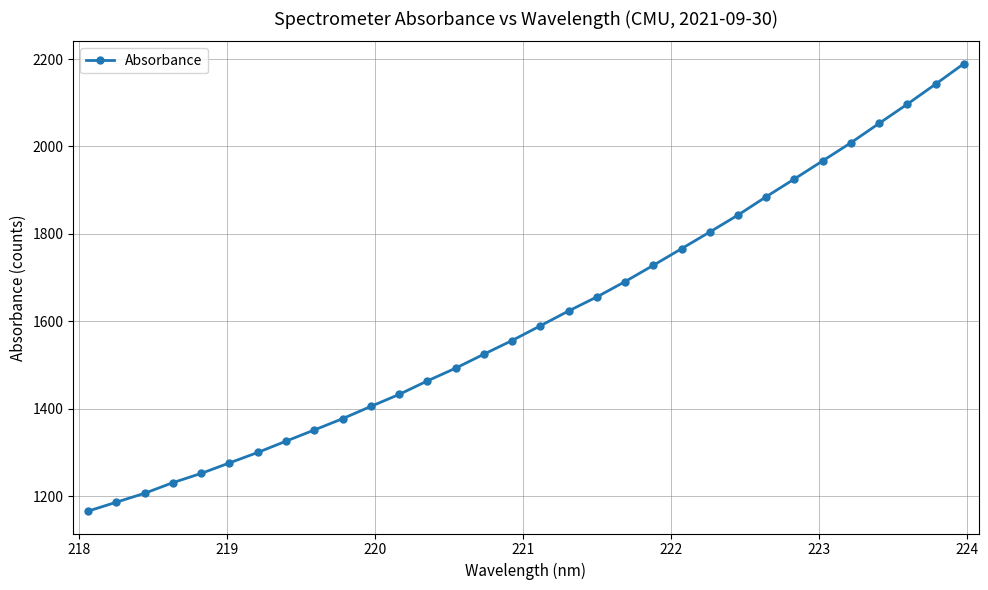

True or false: there are more than 2 points higher than both neighbors.

False